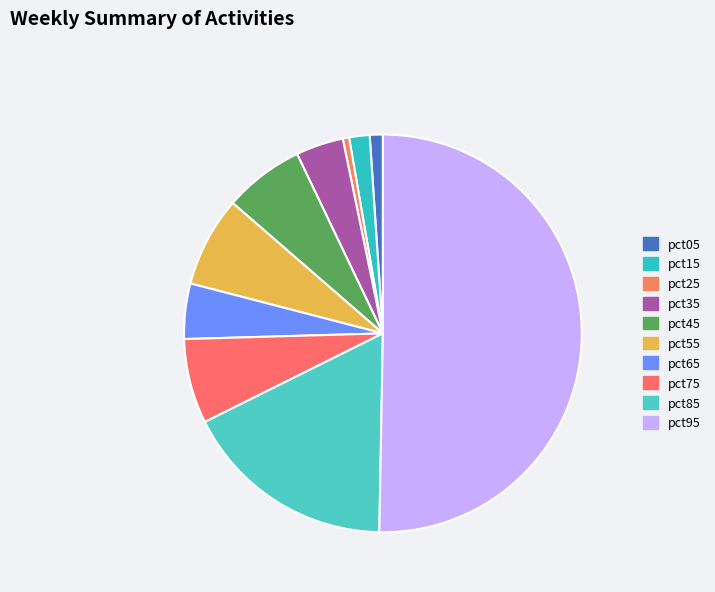

What portion of the pie excludes pct65?

95.5%